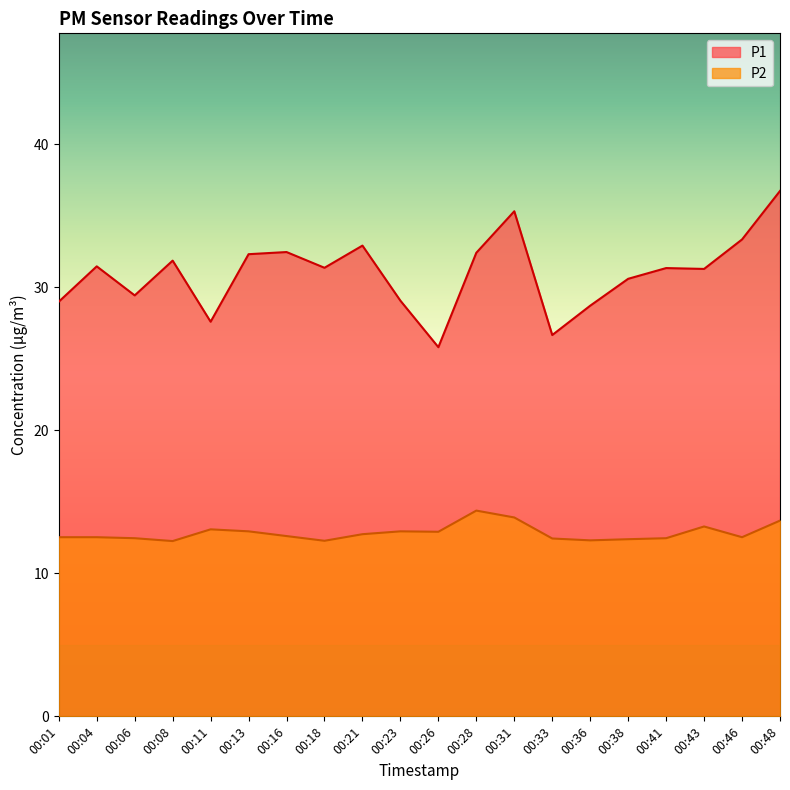

How many data points in P1 are above 31?

12